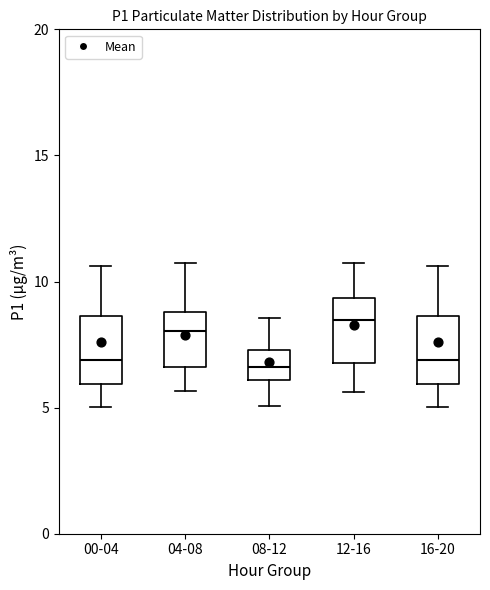

Reading left to right, read every box against the y-axis: the position of its median line, the range the box covers, and the ends of its whiskers. The values are not printed on the chart, so give them approximately, as read against the axis.

00-04: median 7.0, box 6.0 to 8.5, whiskers 5.0 to 10.5
04-08: median 8.0, box 6.5 to 9.0, whiskers 5.5 to 10.5
08-12: median 6.5, box 6.0 to 7.5, whiskers 5.0 to 8.5
12-16: median 8.5, box 7.0 to 9.5, whiskers 5.5 to 10.5
16-20: median 7.0, box 6.0 to 8.5, whiskers 5.0 to 10.5